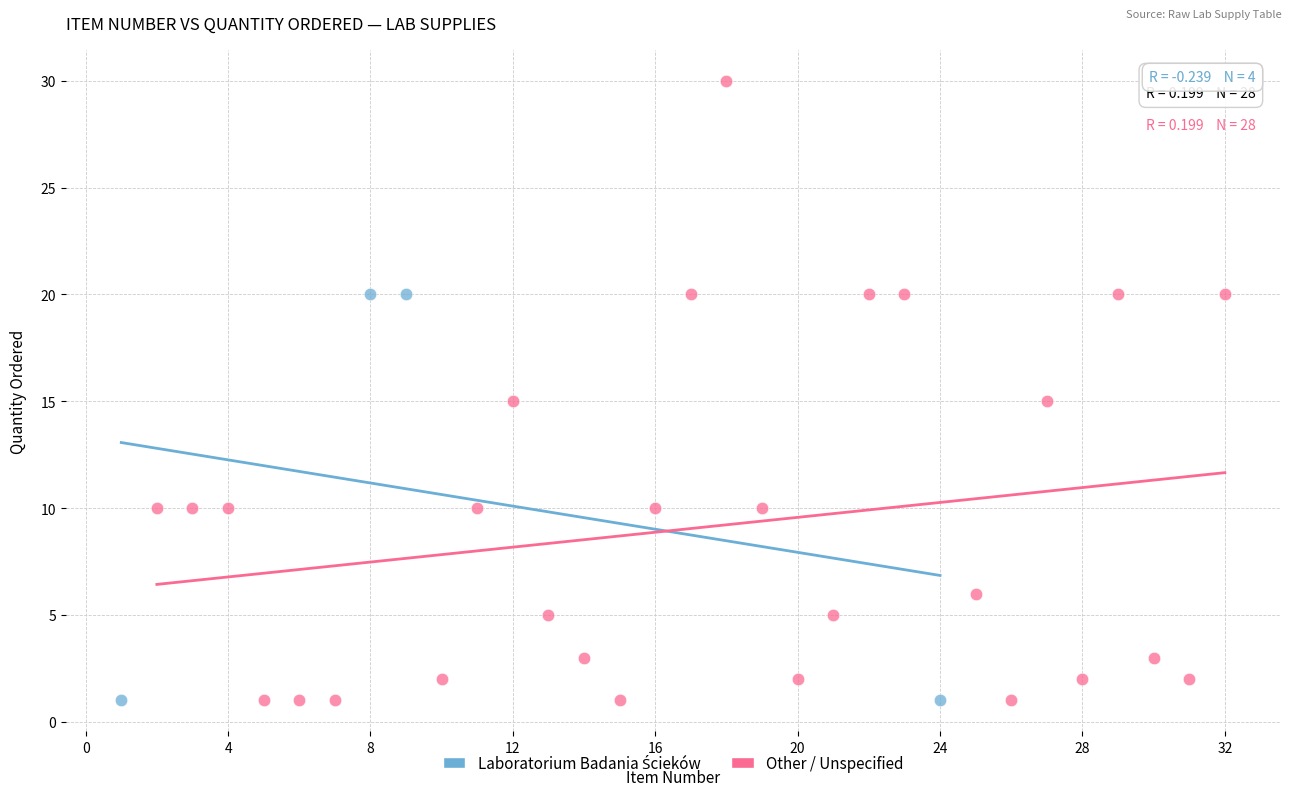

Which series has the widest spread of Y values?

Other / Unspecified